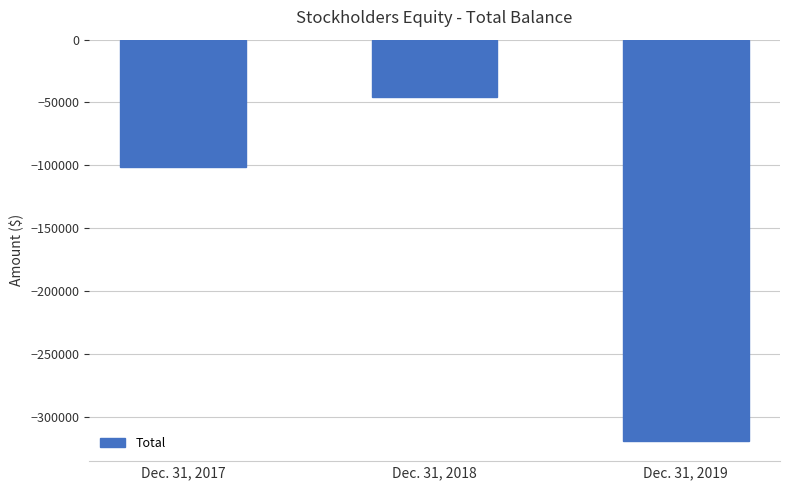

True or false: the data shows -421973 at Dec. 31, 2019.

False